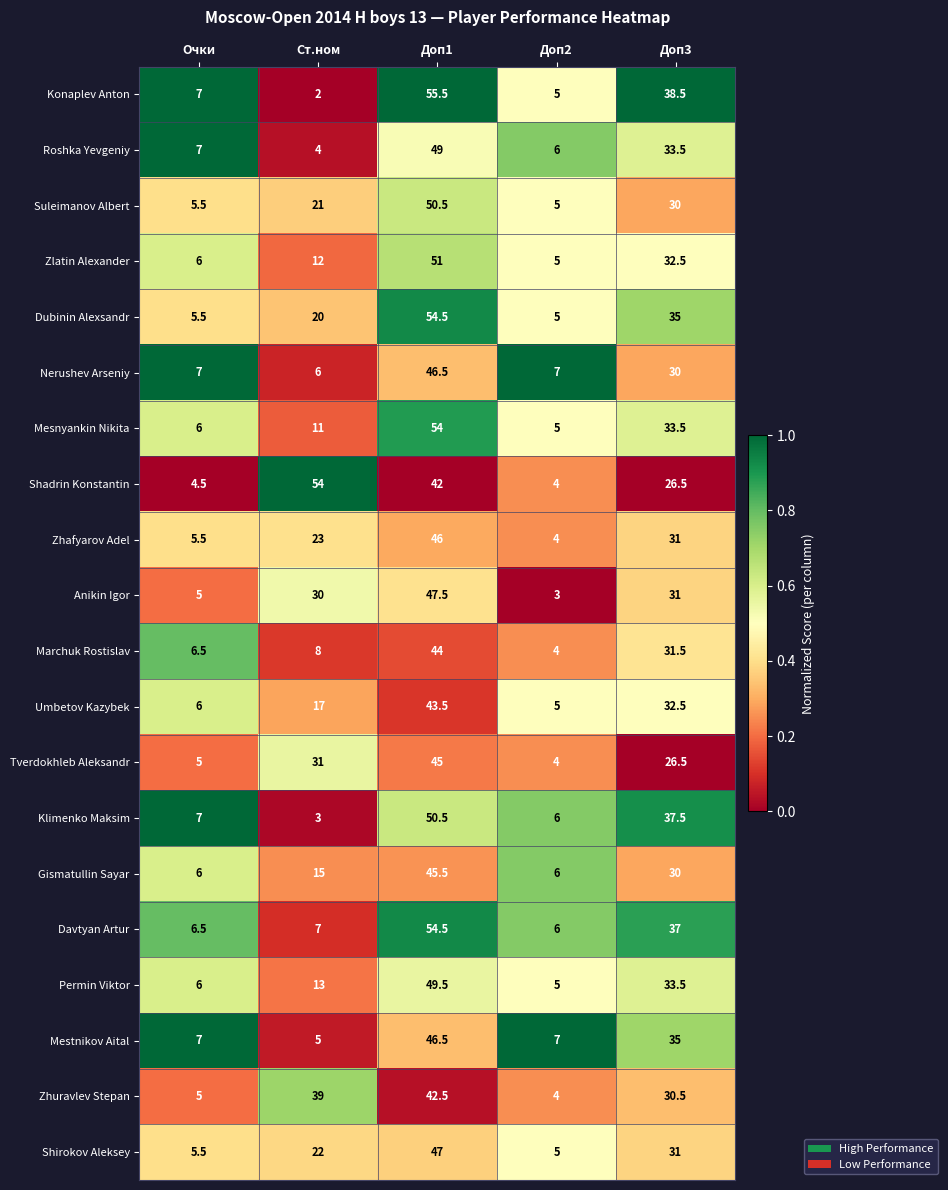

Count the number of categories in the chart.

5